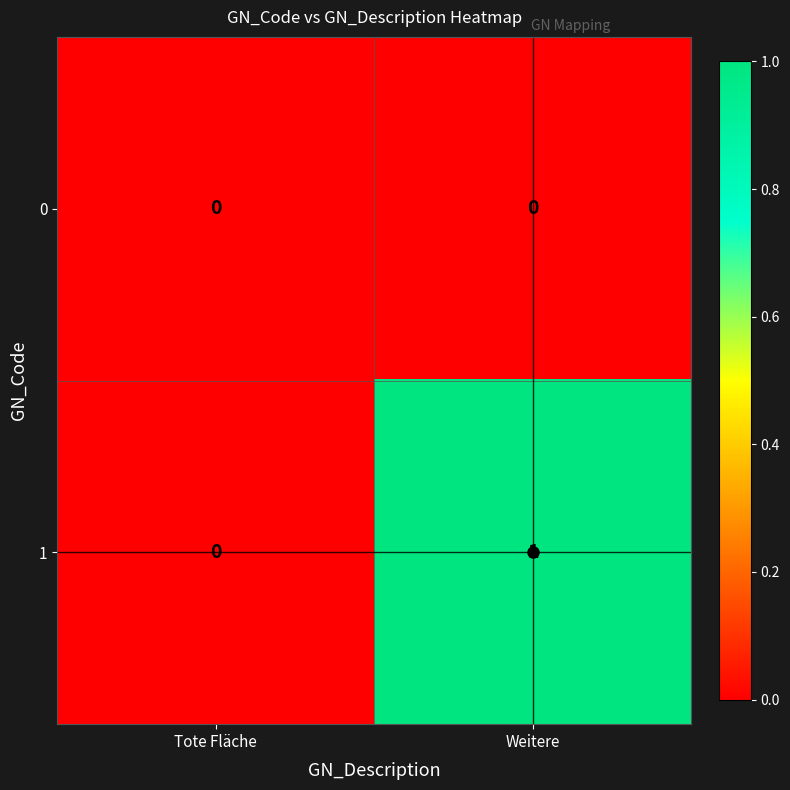

Is the value of 0 at Weitere greater than the value of 1 at Weitere?

No